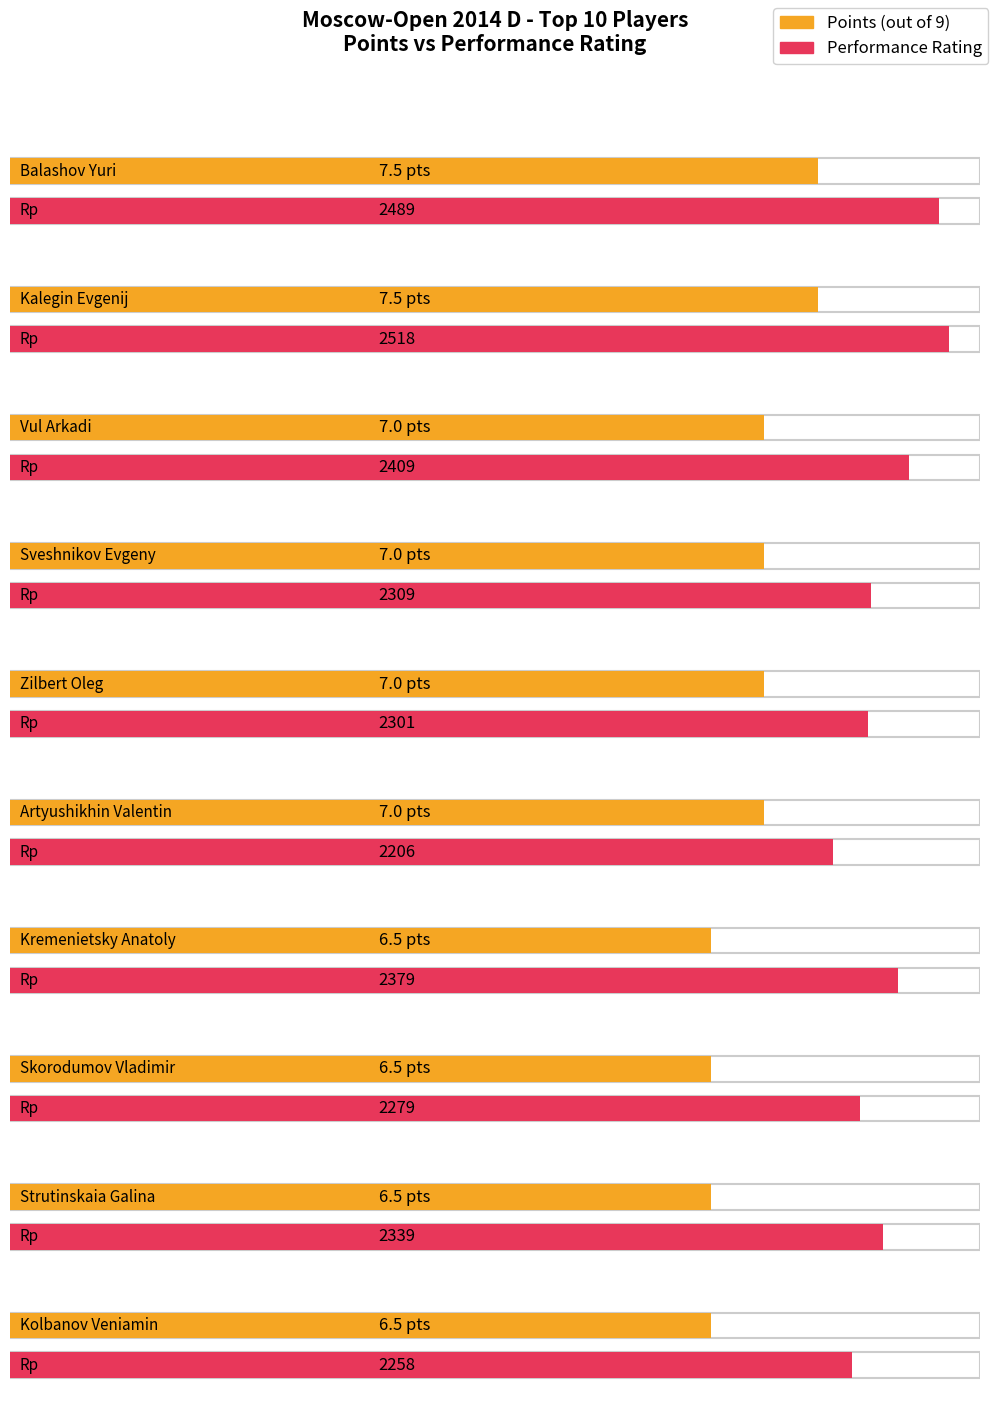

Which series has the largest total across all categories?

Rating